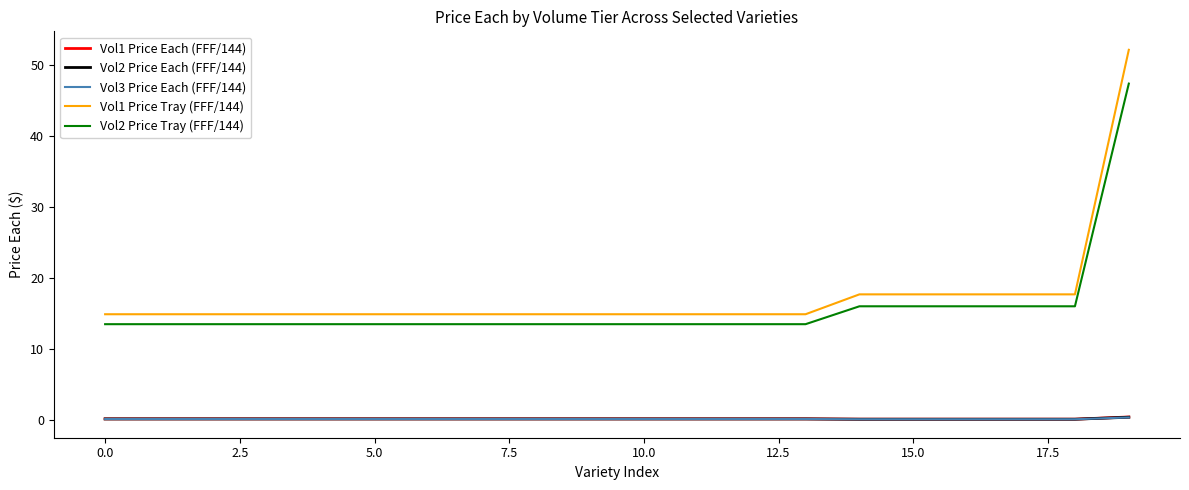

At how many categories does at least one series exceed 10?

20